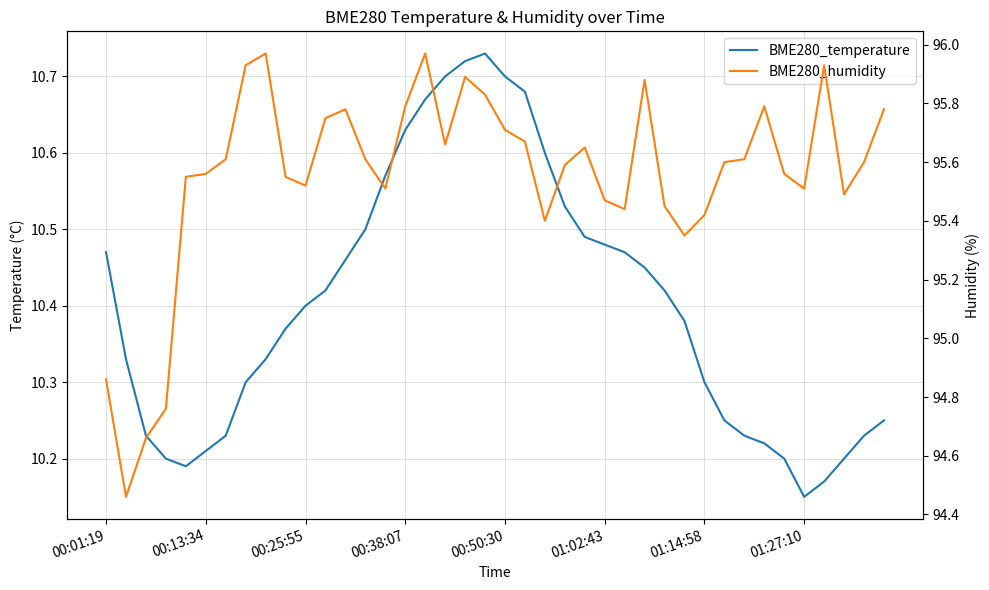

What position from the left is 19?

20